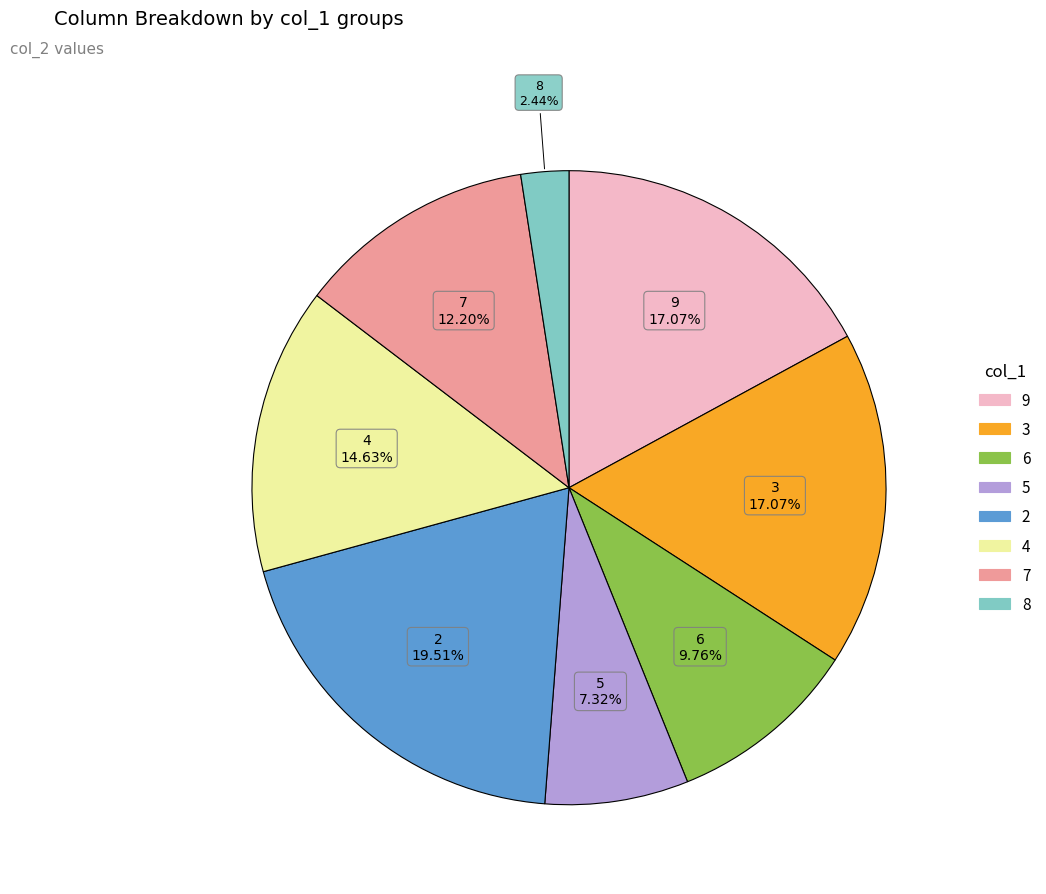

To the nearest percent, what is the average slice percentage?

12%